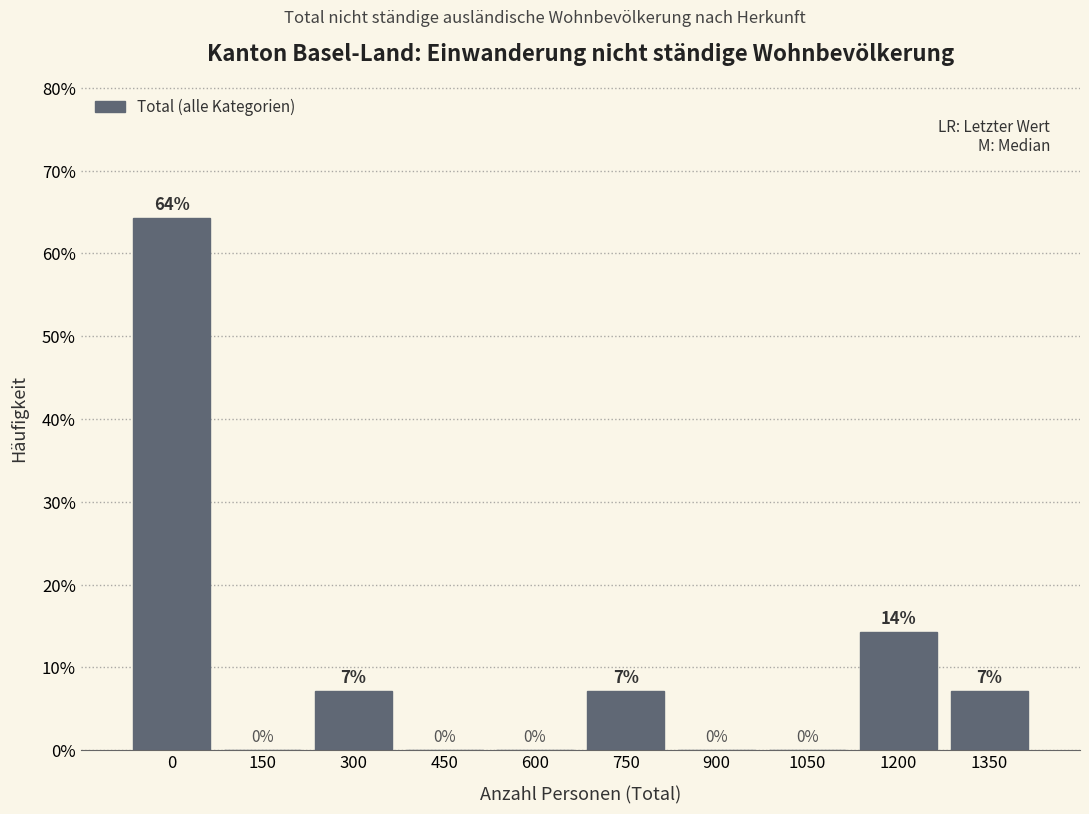

What is the ratio of the value at 1200 to the value at 300?

2.0